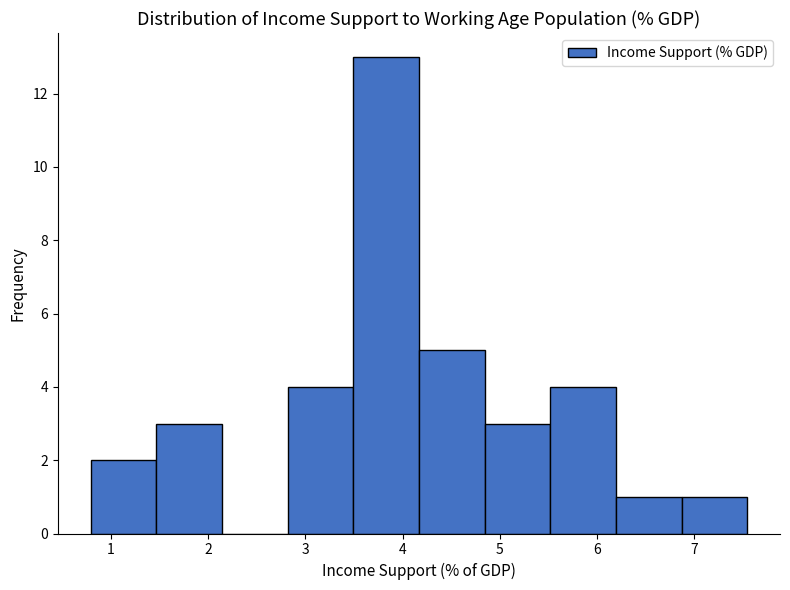

Over which range of the x-axis is the bar tallest?

3.5 to 4.2